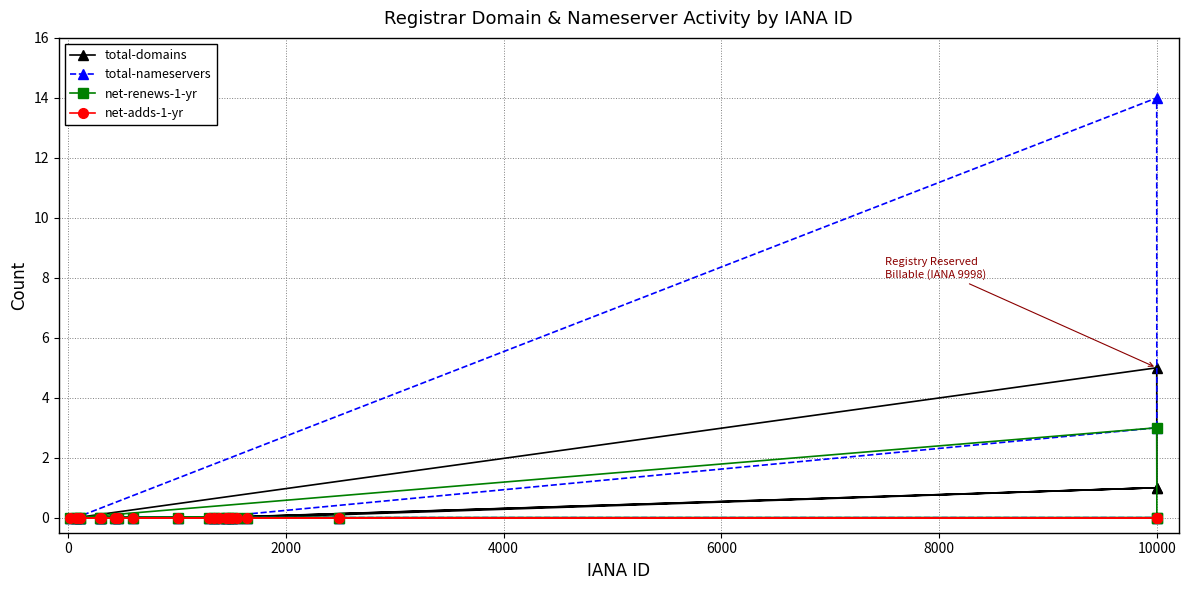

Which series has the widest spread of values?

total-nameservers